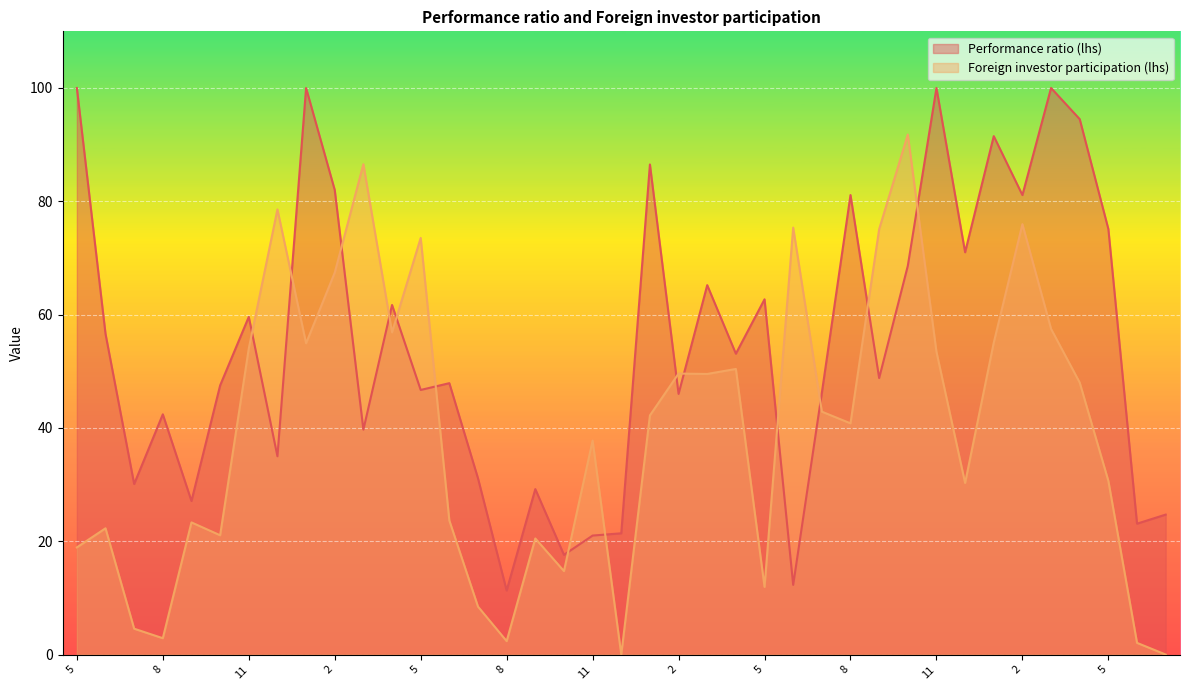

Reading right to left, transcribe all the data shown in this chart.

Performance ratio (lhs): 7=24.7	6=23.1	5=75.1	4=94.5	3=100.0	2=81.1	1-2013=91.5	12=71.0	11=100.0	10=68.6	9=48.8	8=81.1	7=46.2	6=12.3	5=62.7	4=53.1	3=65.2	2=46.0	1-2012=86.5	12=21.4	11=21.0	10=17.6	9=29.2	8=11.3	7=31.1	6=47.9	5=46.7	4=61.7	3=39.7	2=82.0	1-2011=100.0	12=35.0	11=59.6	10=47.5	9=27.1	8=42.4	7=30.1	6=56.6	5=100.0
Foreign investor participation (lhs): 7=0.0	6=2.1	5=30.6	4=48.0	3=57.5	2=76.0	1-2013=55.0	12=30.3	11=53.4	10=91.8	9=75.1	8=40.8	7=42.9	6=75.4	5=11.9	4=50.4	3=49.5	2=49.6	1-2012=42.2	12=0.0	11=37.8	10=14.7	9=20.5	8=2.4	7=8.5	6=23.7	5=73.5	4=56.9	3=86.5	2=67.4	1-2011=54.9	12=78.6	11=54.0	10=21.1	9=23.3	8=2.9	7=4.6	6=22.3	5=18.9